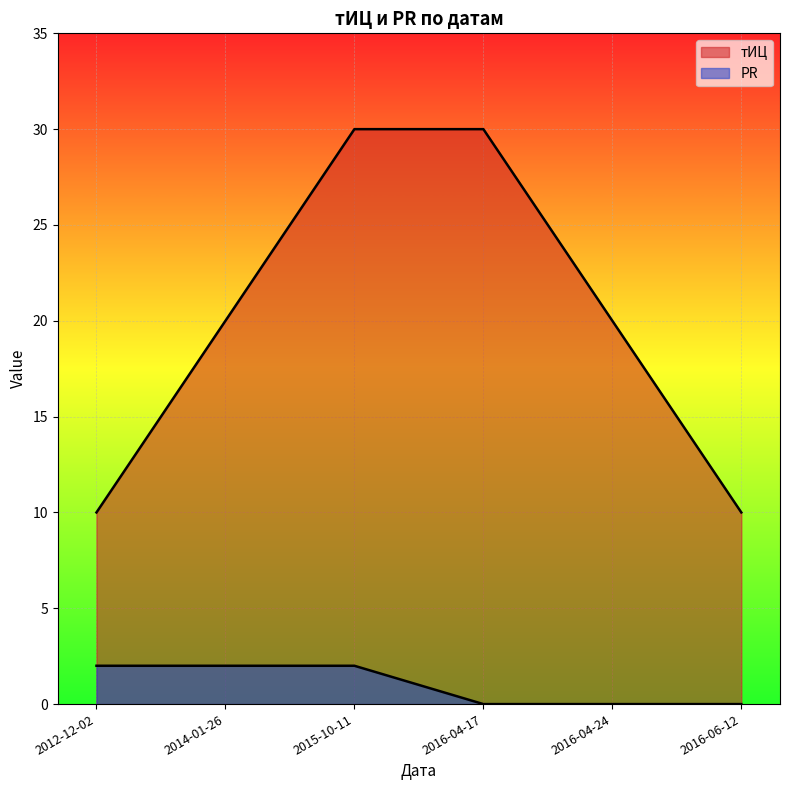

How many lines are shown in the chart?

2